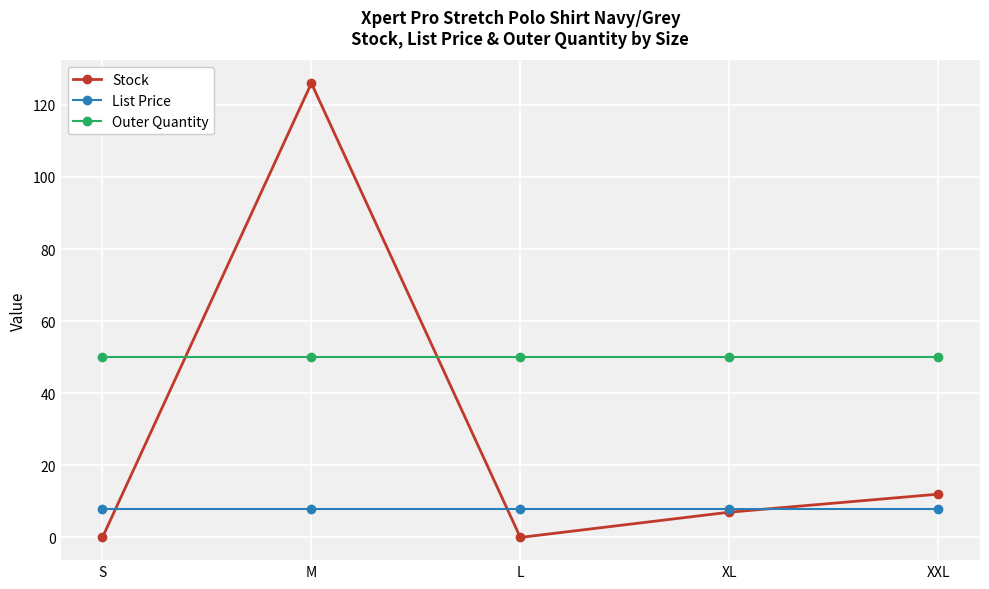

What is the sum of all Stock values?

145.0